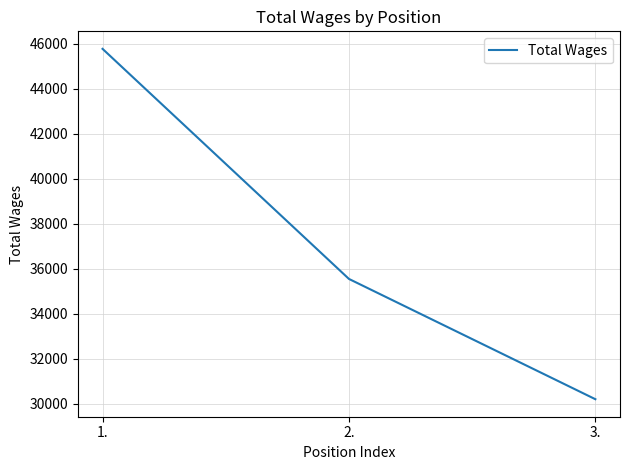

Rank the categories by value from lowest to highest.

3., 2., 1.